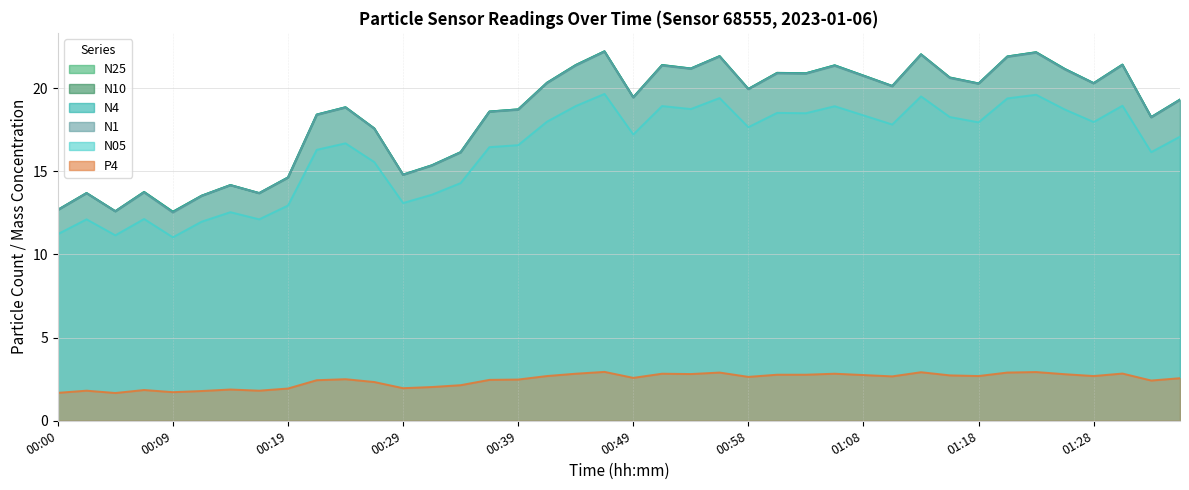

Between 00:54 and 01:01, which series saw the biggest shift?

N1